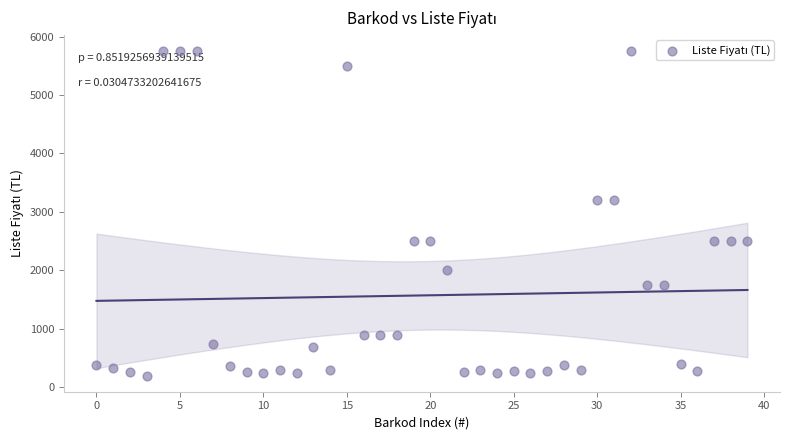

What is the range of Y values (max minus min)?

5545